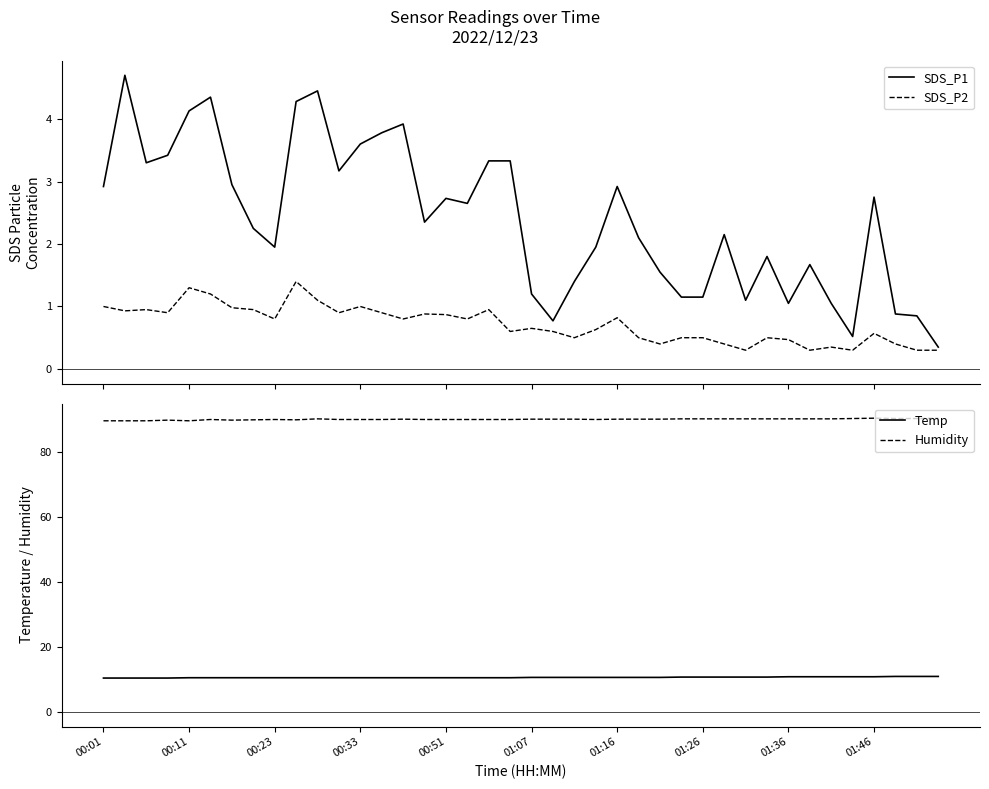

Where is Temp nearest to the value 10?

00:01